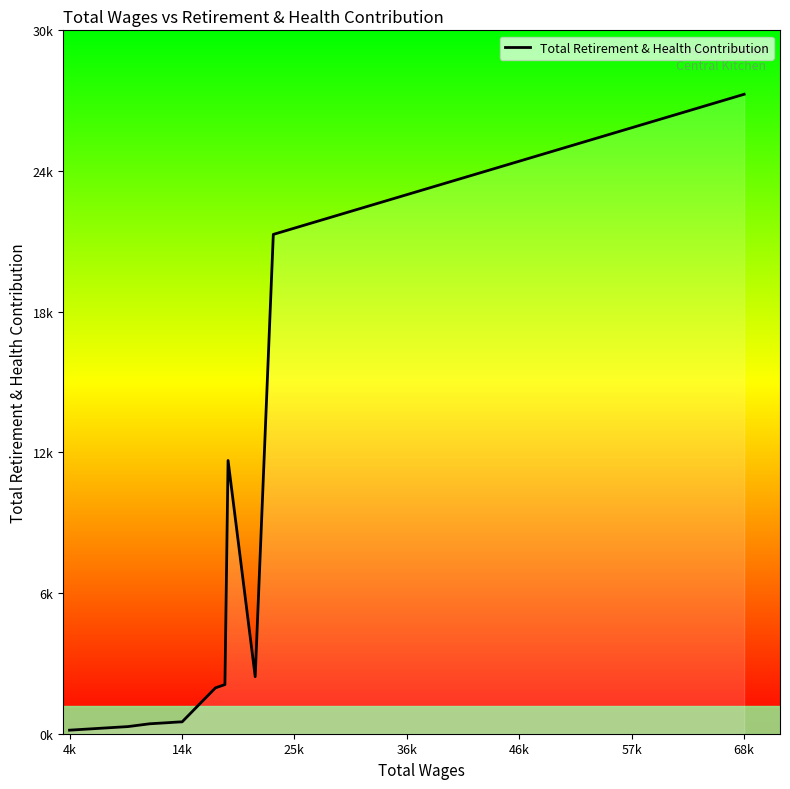

What is the label of the 5th point from the left?

46k